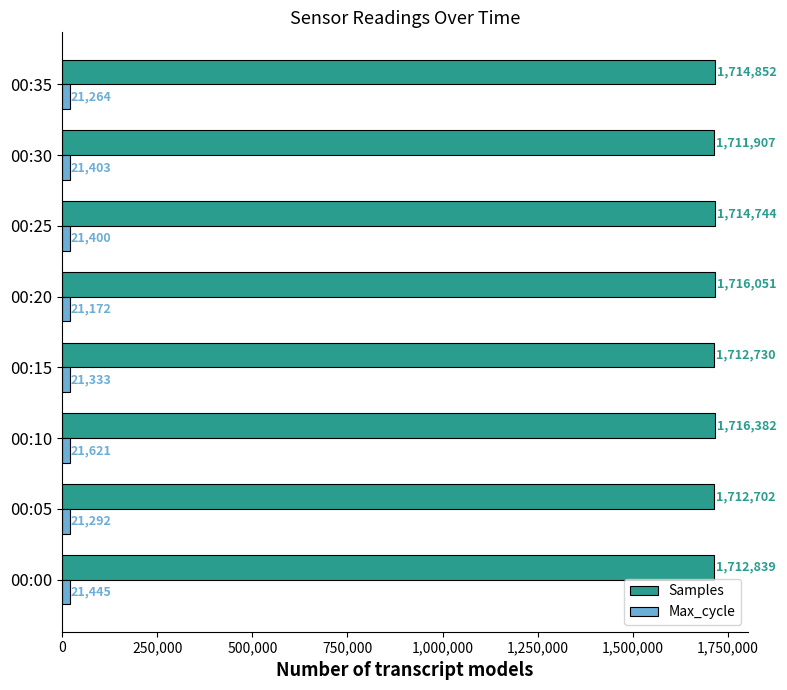

What is the difference between the maximum and second lowest values in the Max_cycle series?

357